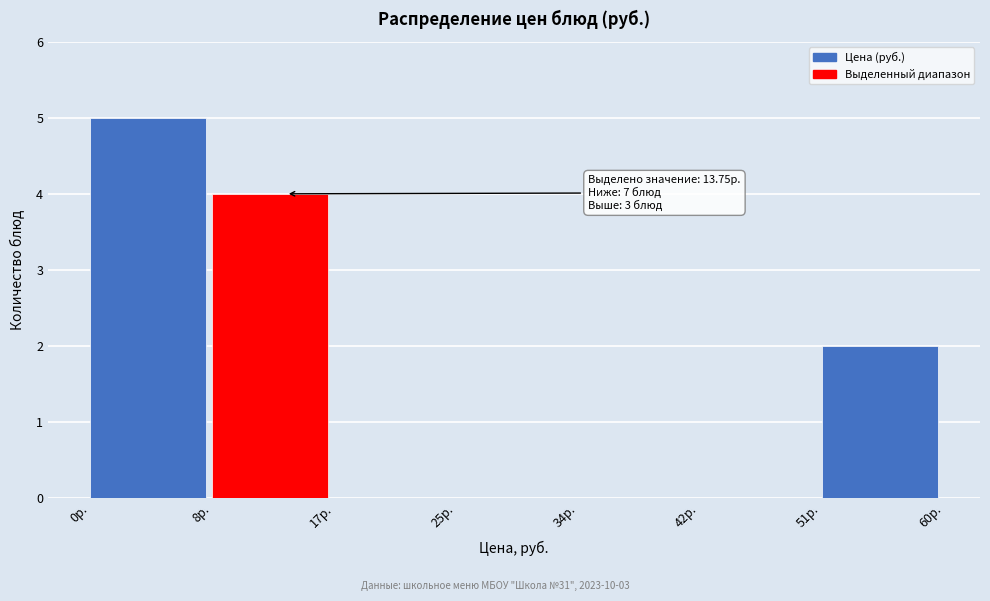

Reading left to right, extract all data points from this chart.

0р.=5	8р.=4	17р.=0	25р.=0	34р.=0	42р.=0	51р.=2